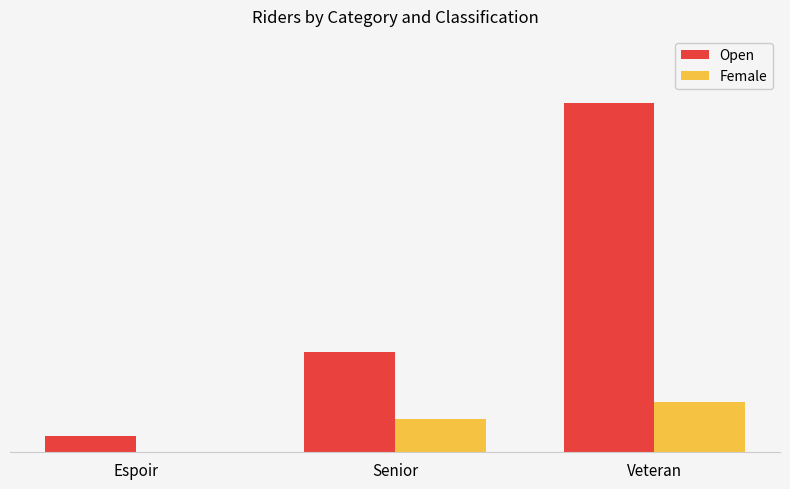

Reading left to right, transcribe all the data shown in this chart.

Open: Espoir=1	Senior=6	Veteran=21
Female: Espoir=0	Senior=2	Veteran=3